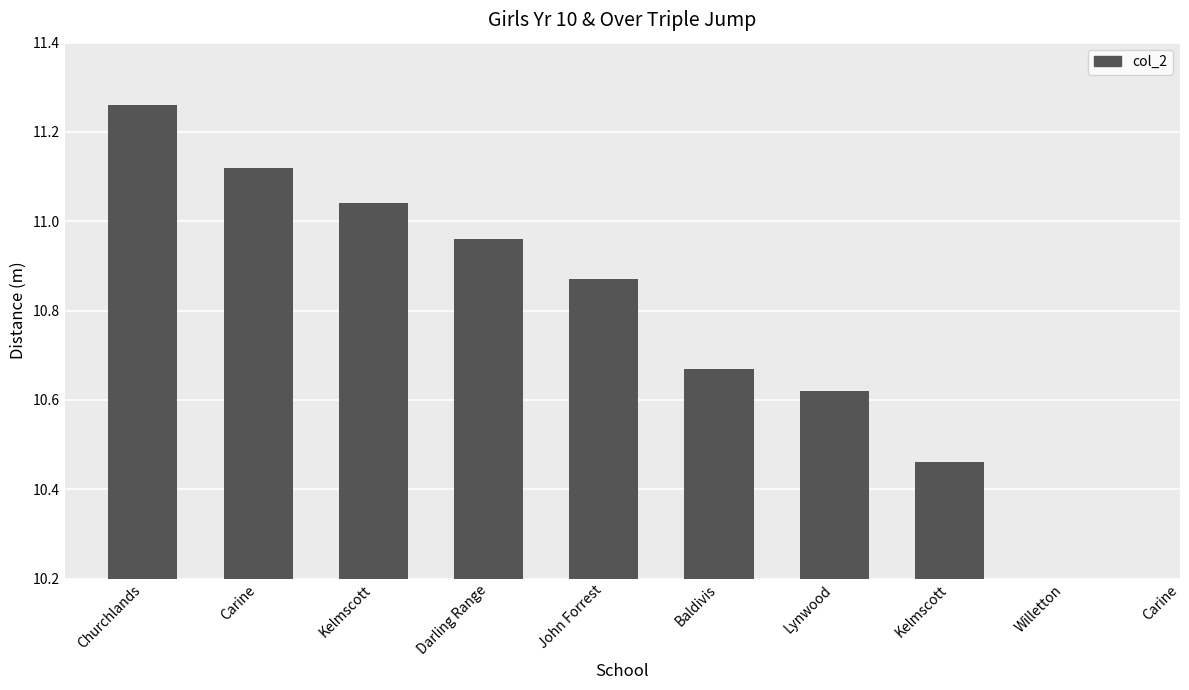

Is it true that the value at Kelmscott is 14.3?

False